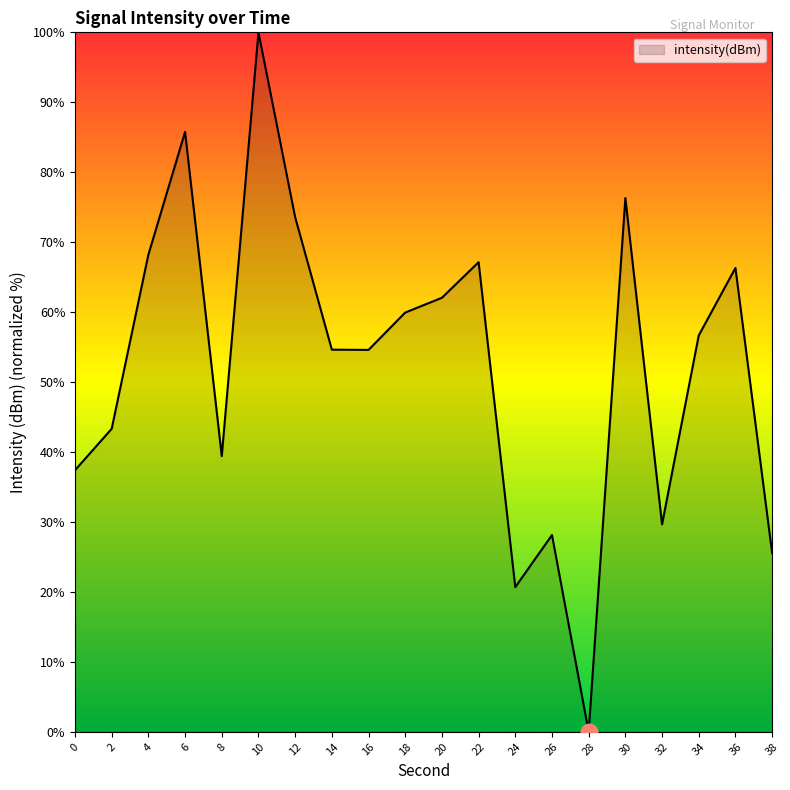

At which category does the data reach its first local valley?

8